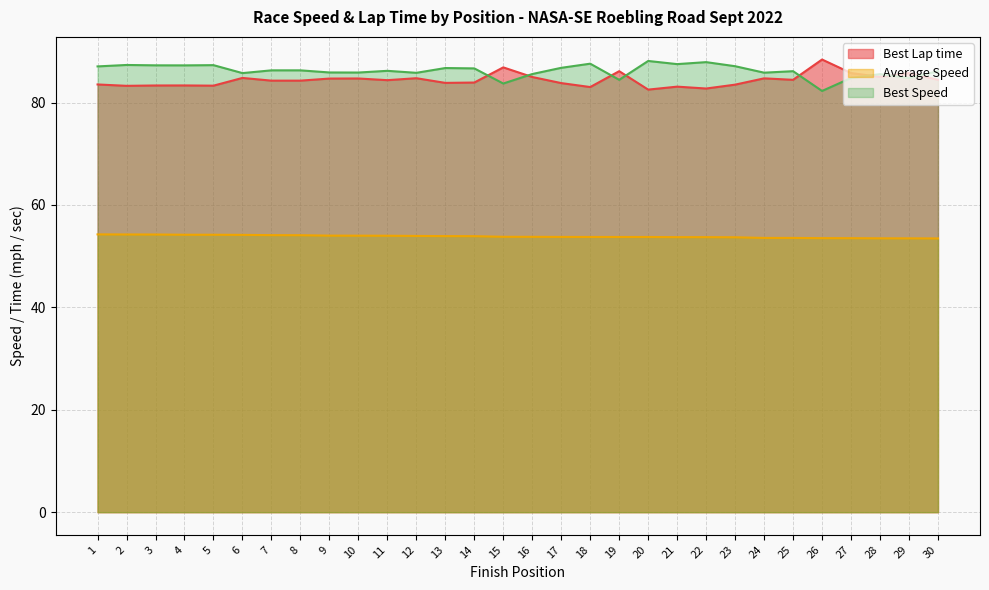

How many categories are shown in the chart?

30